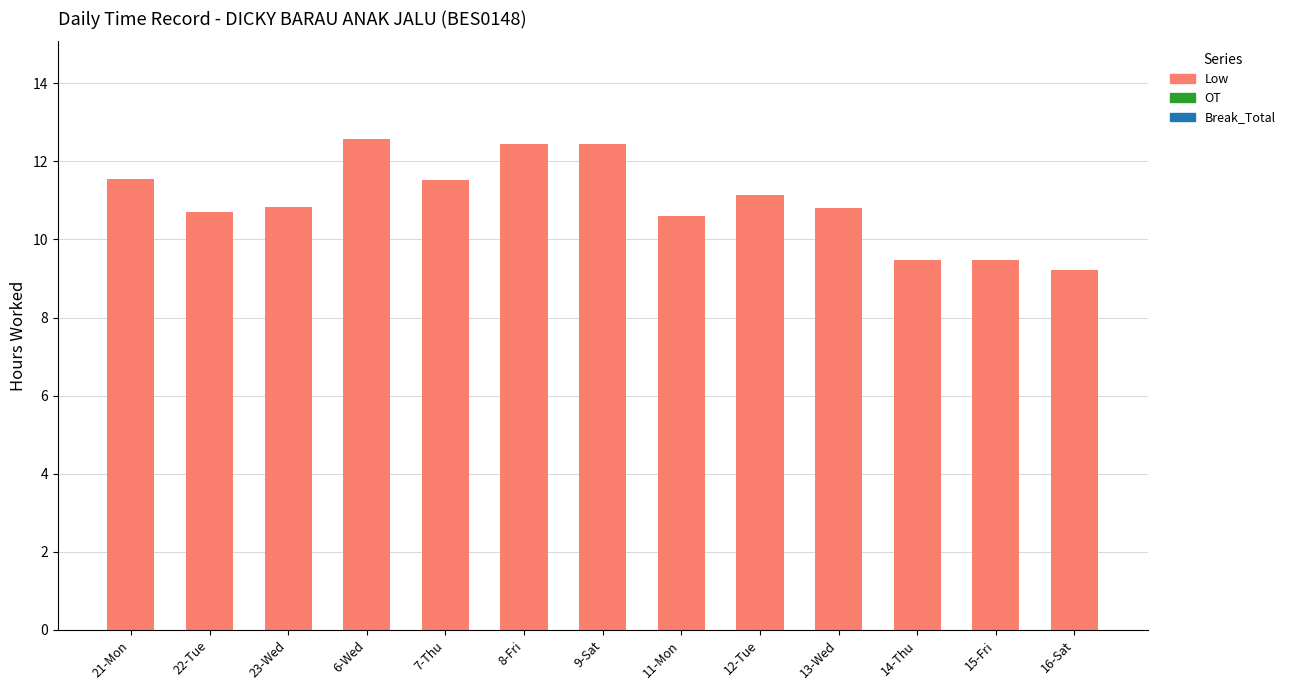

What position from the right is 13-Wed?

4